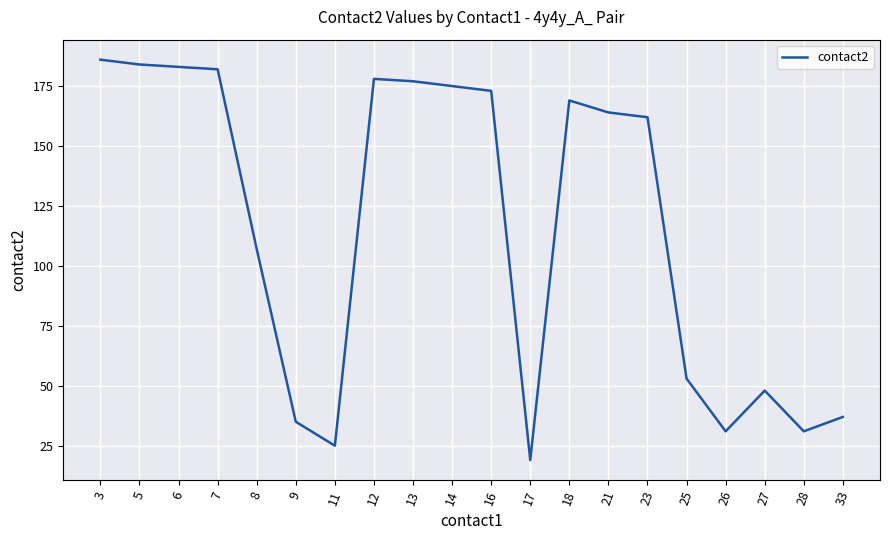

Between 9 and 7, which is larger?

7